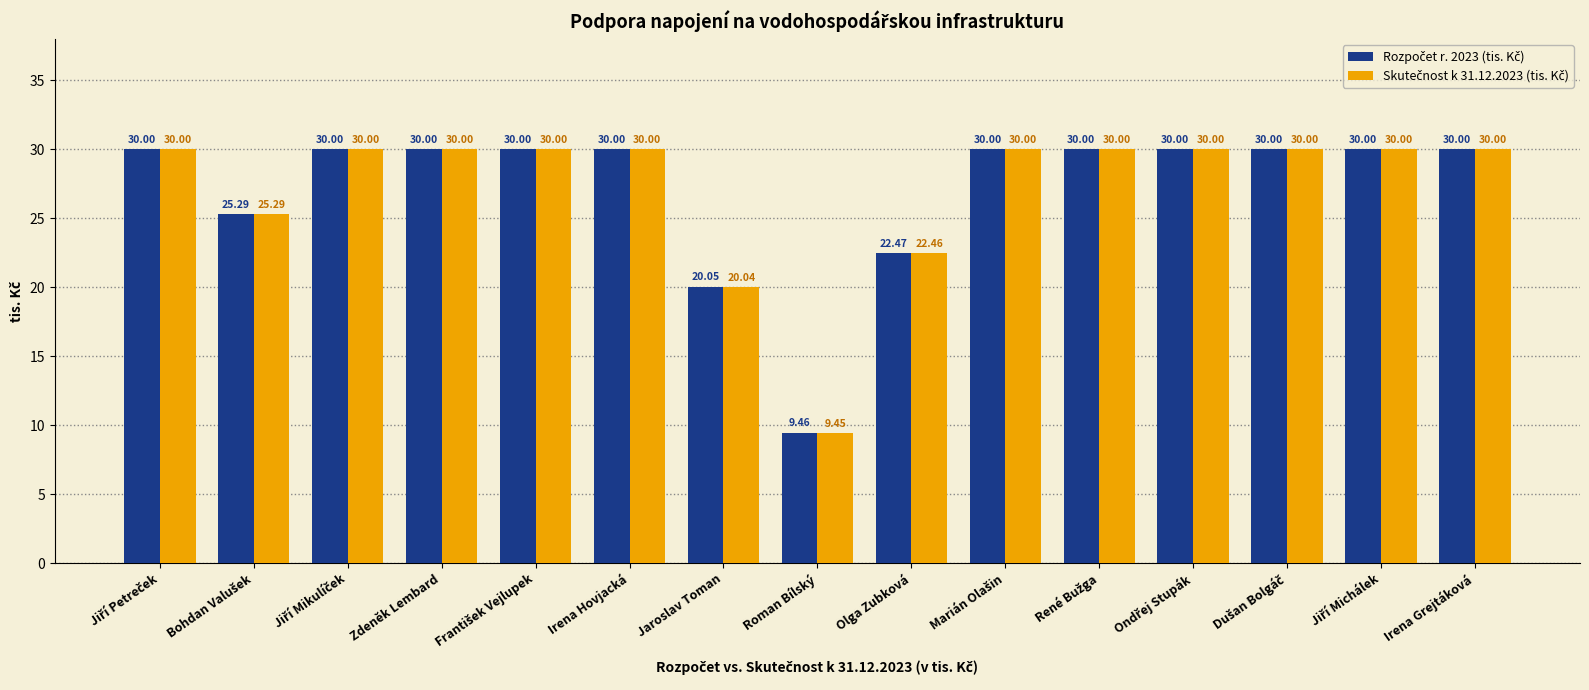

At how many categories does at least one series exceed 22?

13